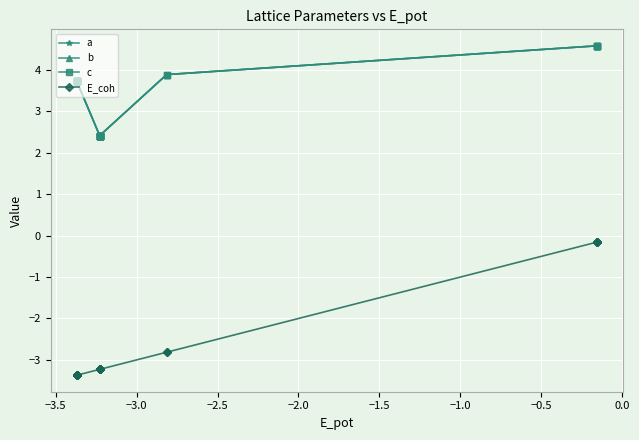

True or false: E_coh and c cross at least once.

False